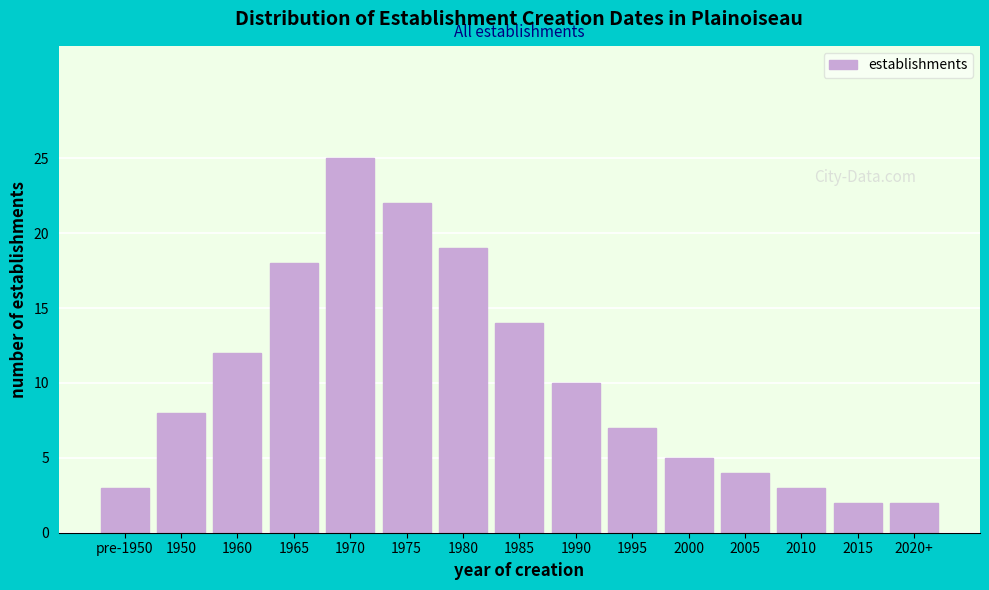

Reading left to right, transcribe all the data shown in this chart.

3	8	12	18	25	22	19	14	10	7	5	4	3	2	2